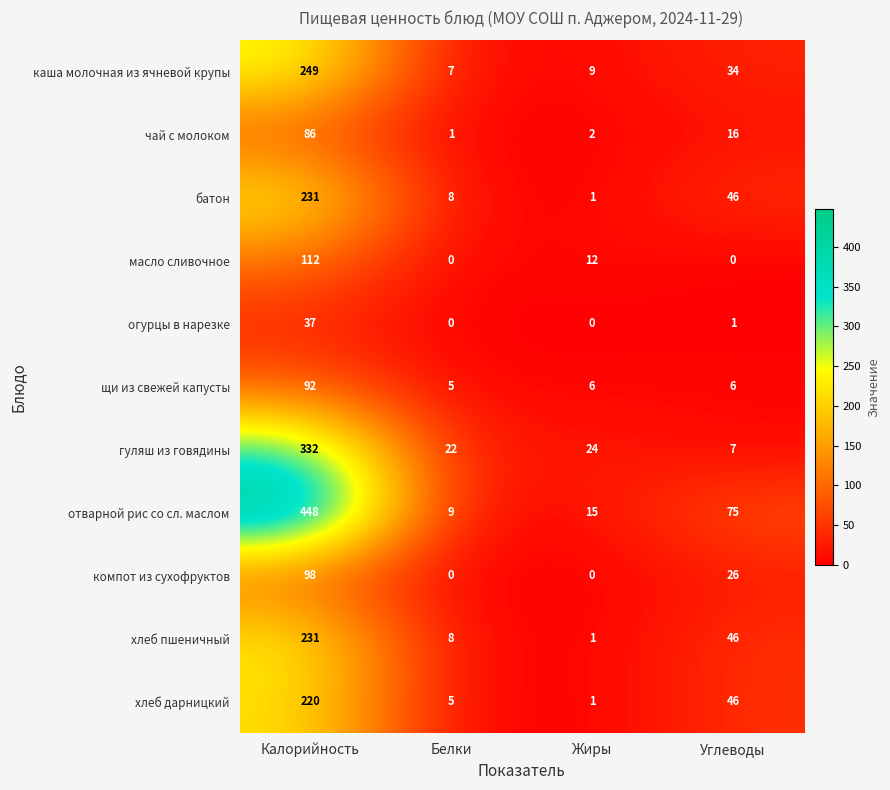

Count the масло сливочное values in the range 0 to 112.

4